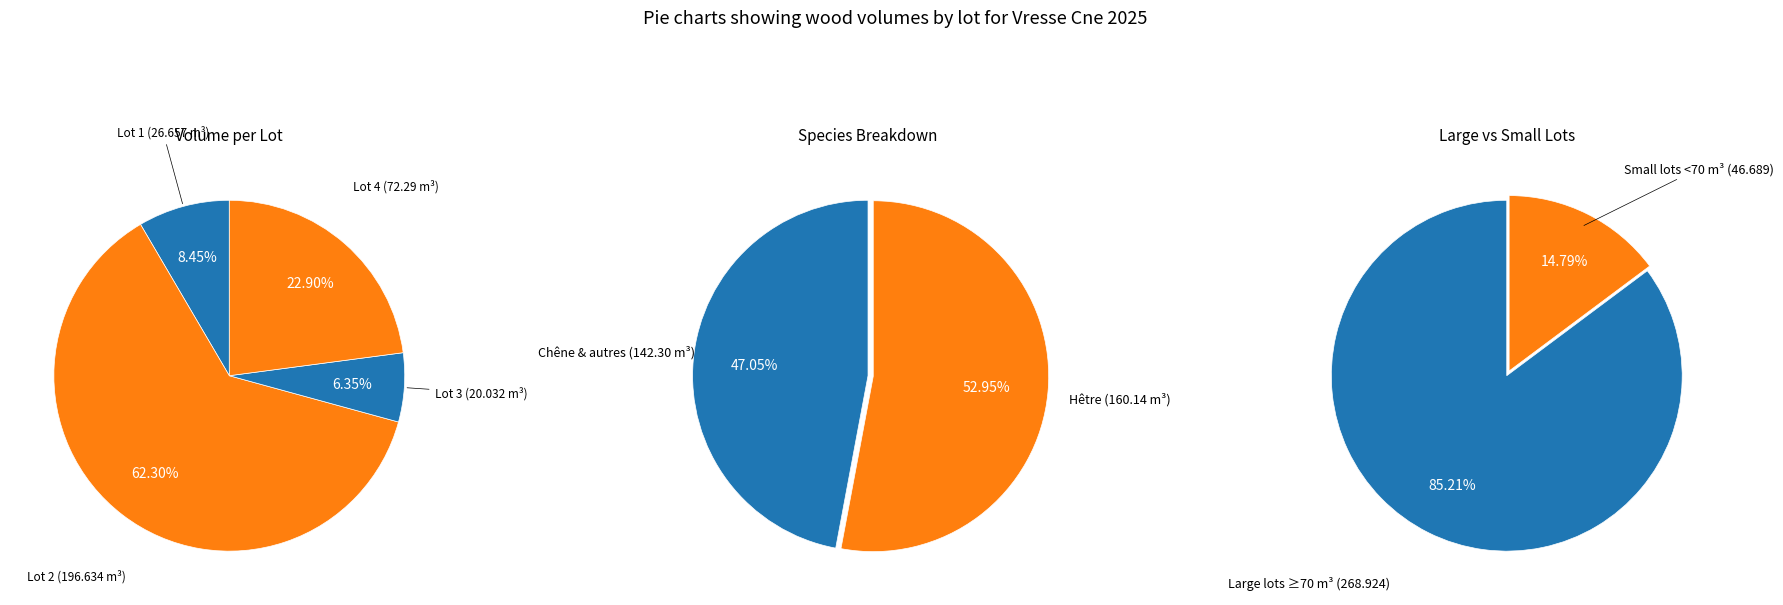

Do lot_1 and lot_4 together represent more than half of the pie?

No